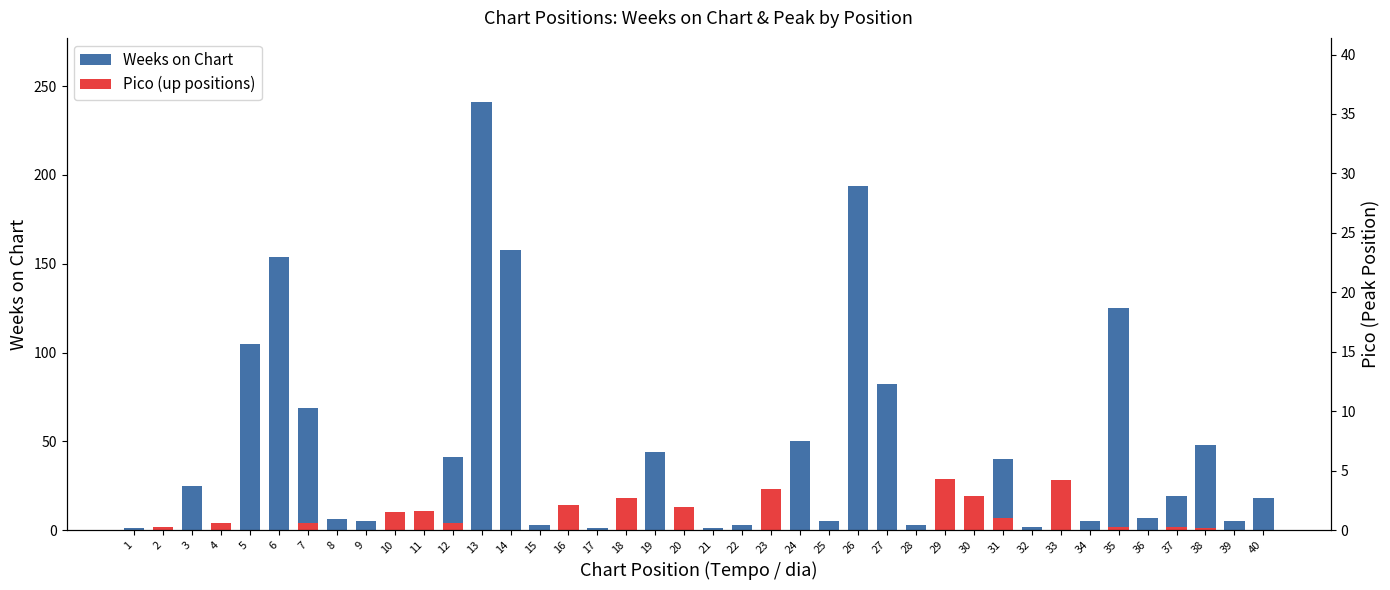

What is the total value across all series at 22?

3